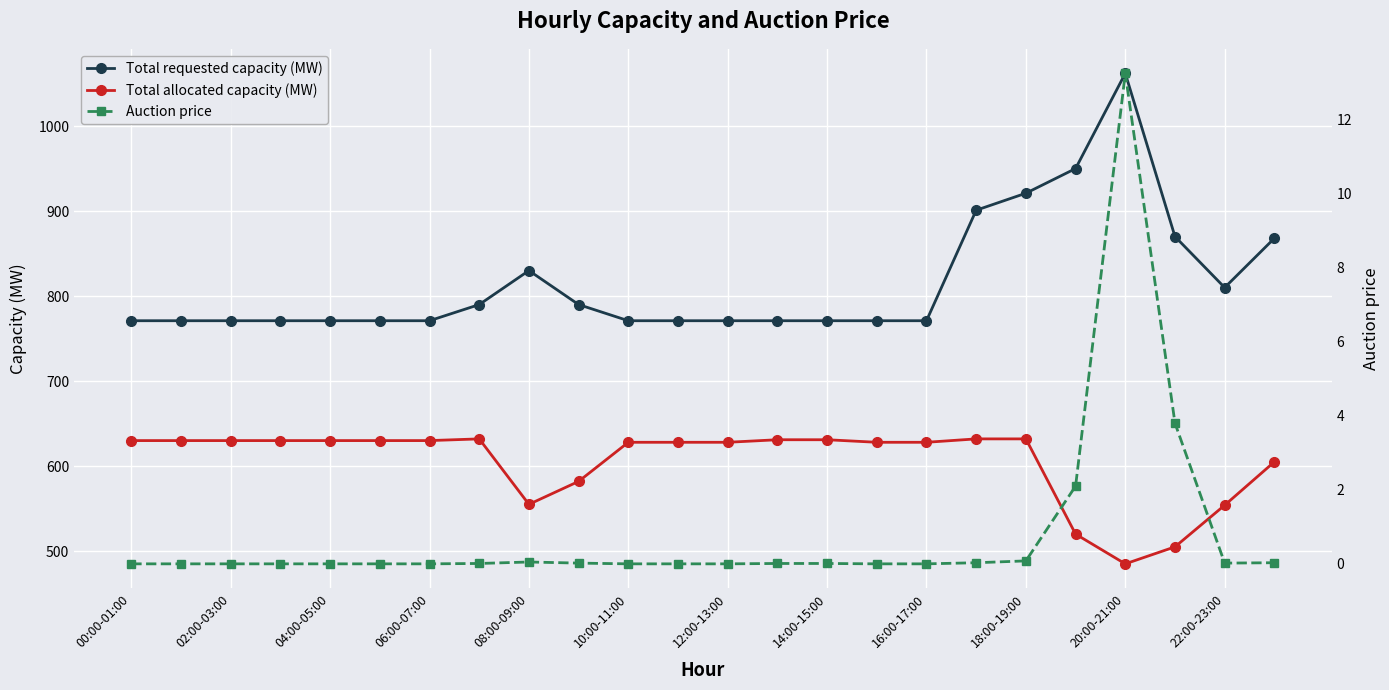

True or false: Total allocated capacity (MW) has a value of 316.3 at 23.

False